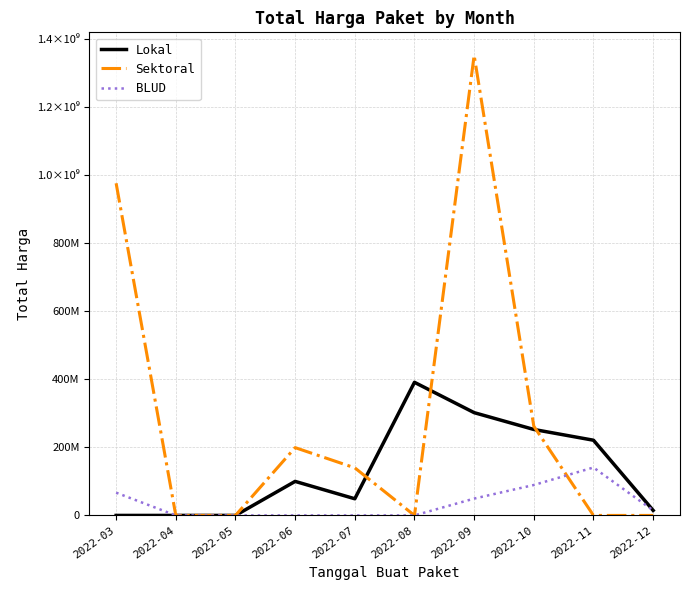

Does the chart display data point markers on the line(s)?

No